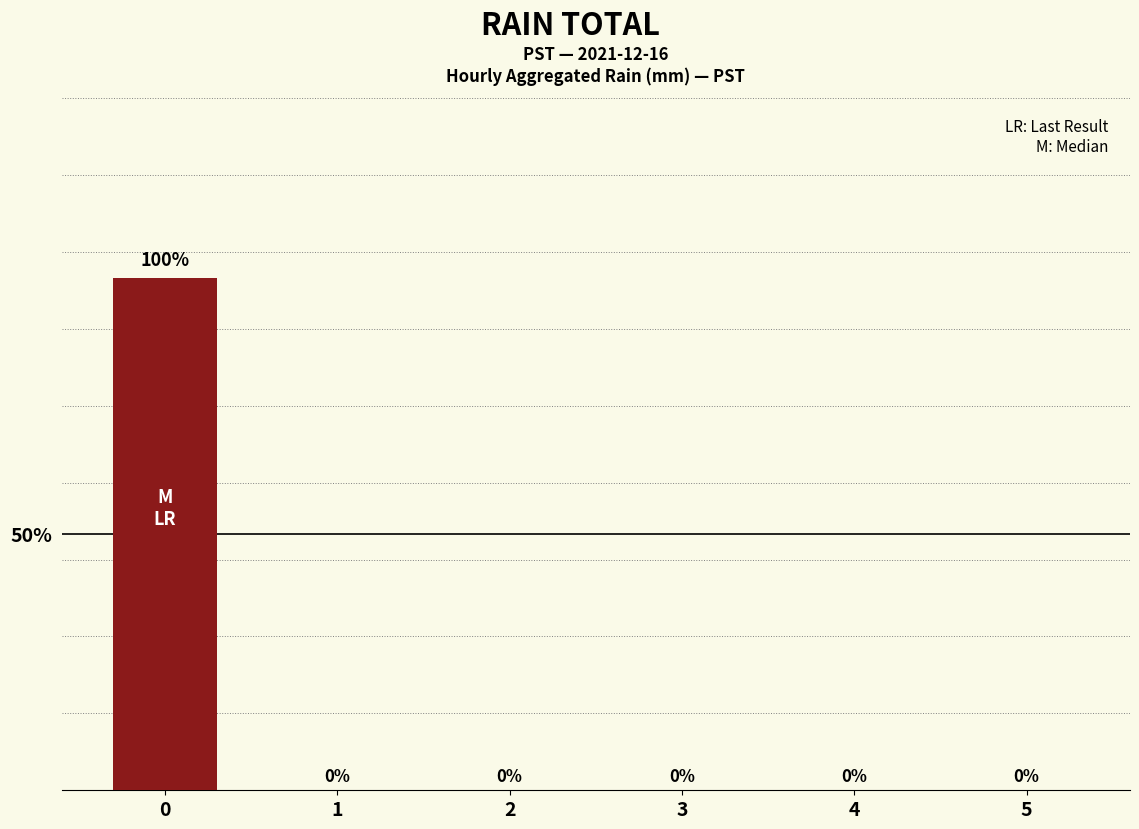

How many values are above zero?

1